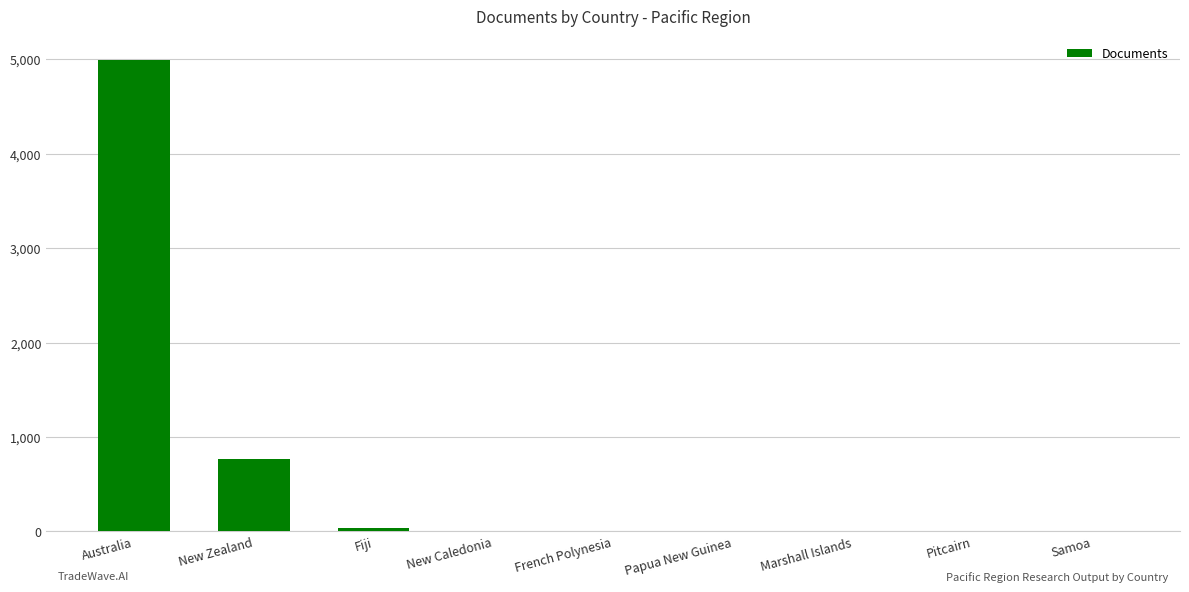

What is the maximum value shown in the chart?

4992